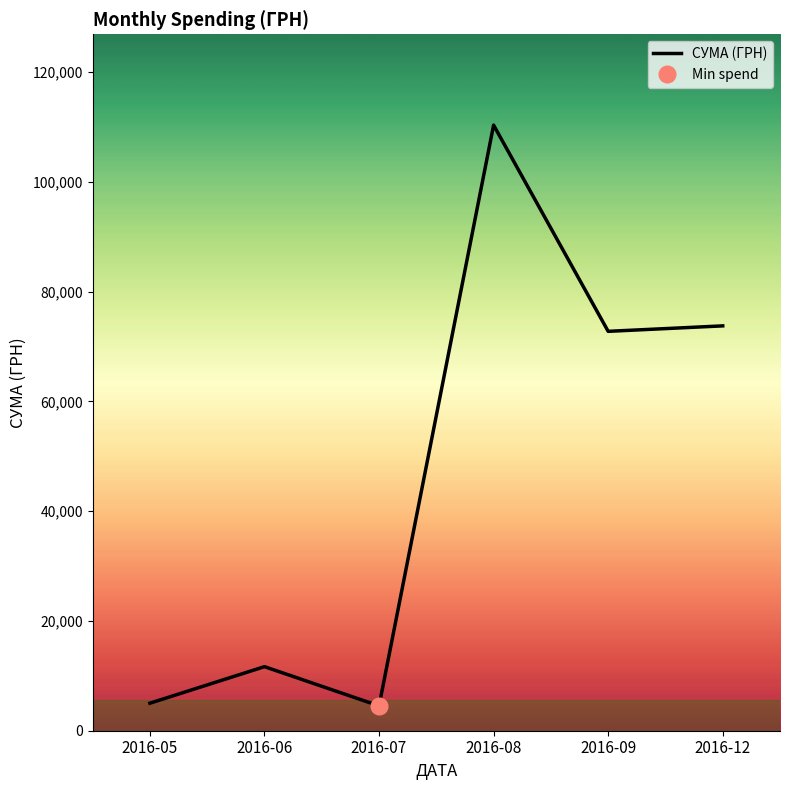

What is the minimum value for СУМА (ГРН)?

4527.0